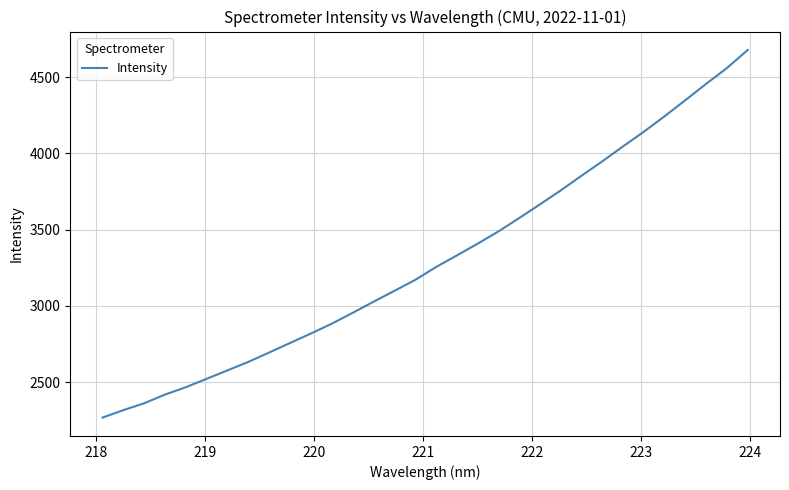

How many values exceed 3253?

16